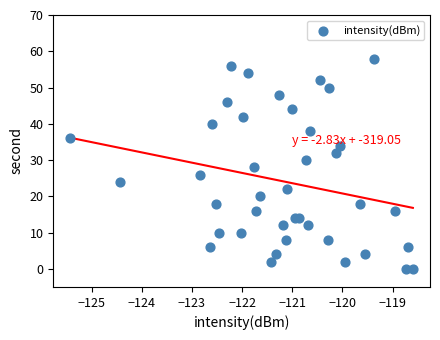

What is the range of Y values (max minus min)?

58